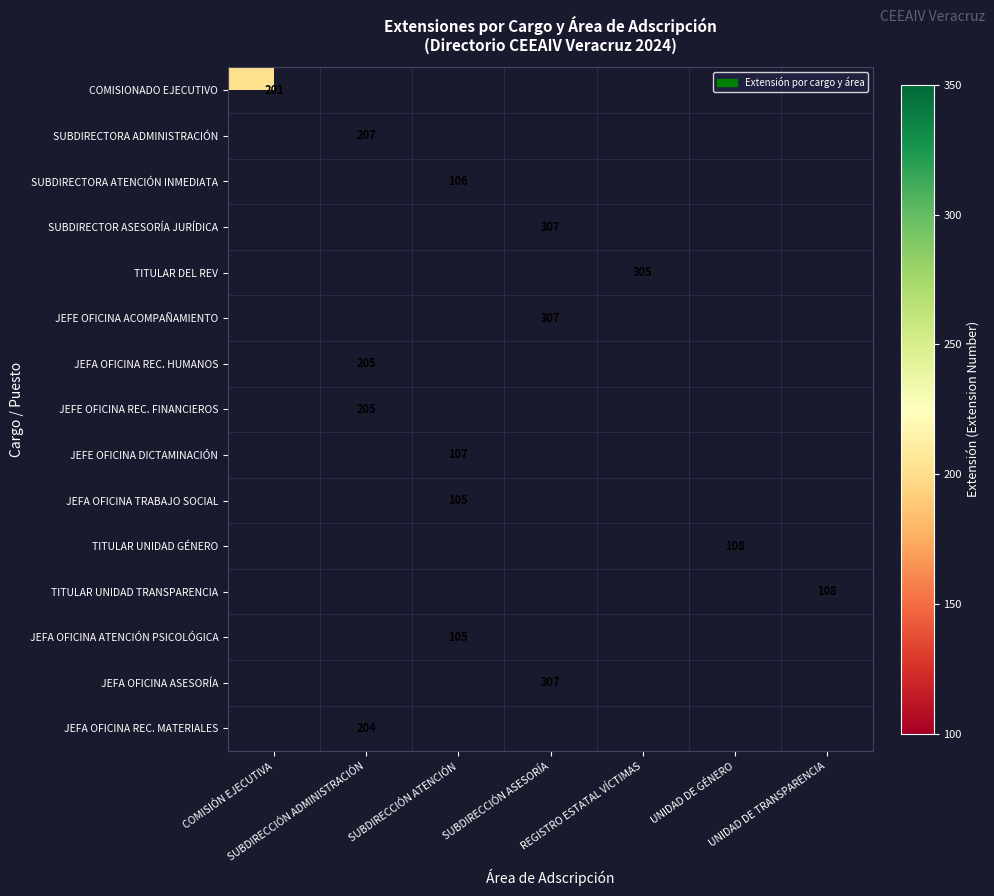

How many categories are shown in the chart?

7